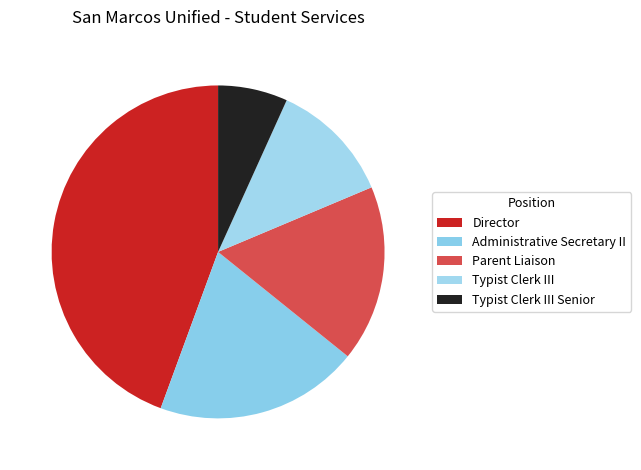

Combined, do Typist Clerk III and Typist Clerk III Senior account for over 50%?

No